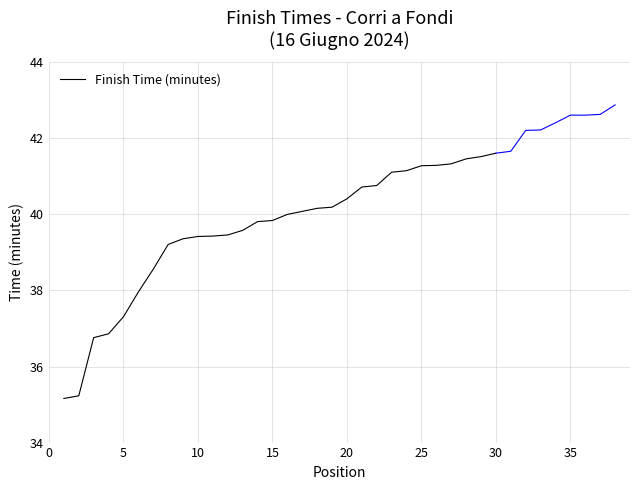

What is the highest value of the Finish Time (minutes) series?

41.6